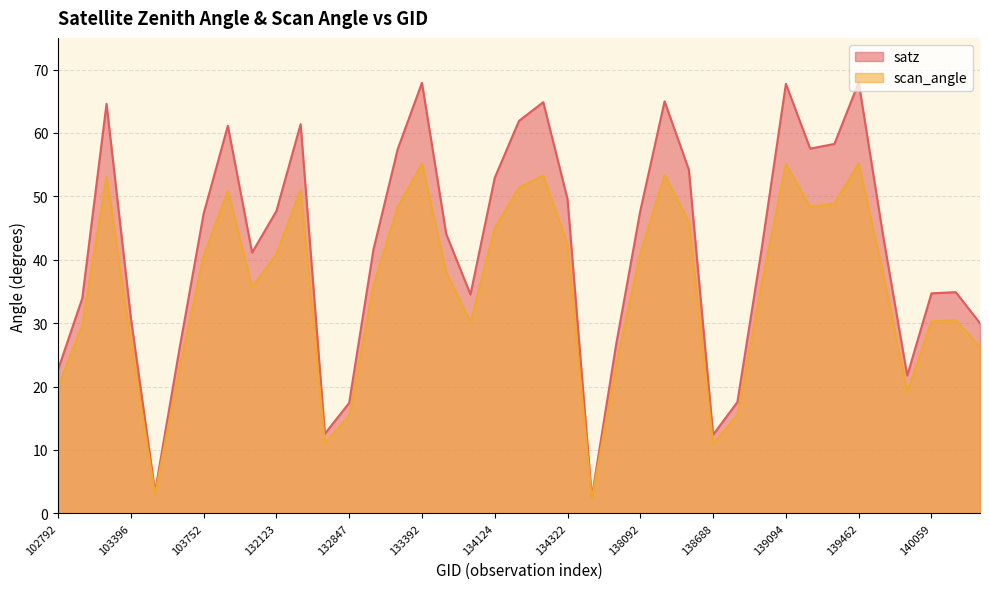

At which label is satz closest to 35?

143151